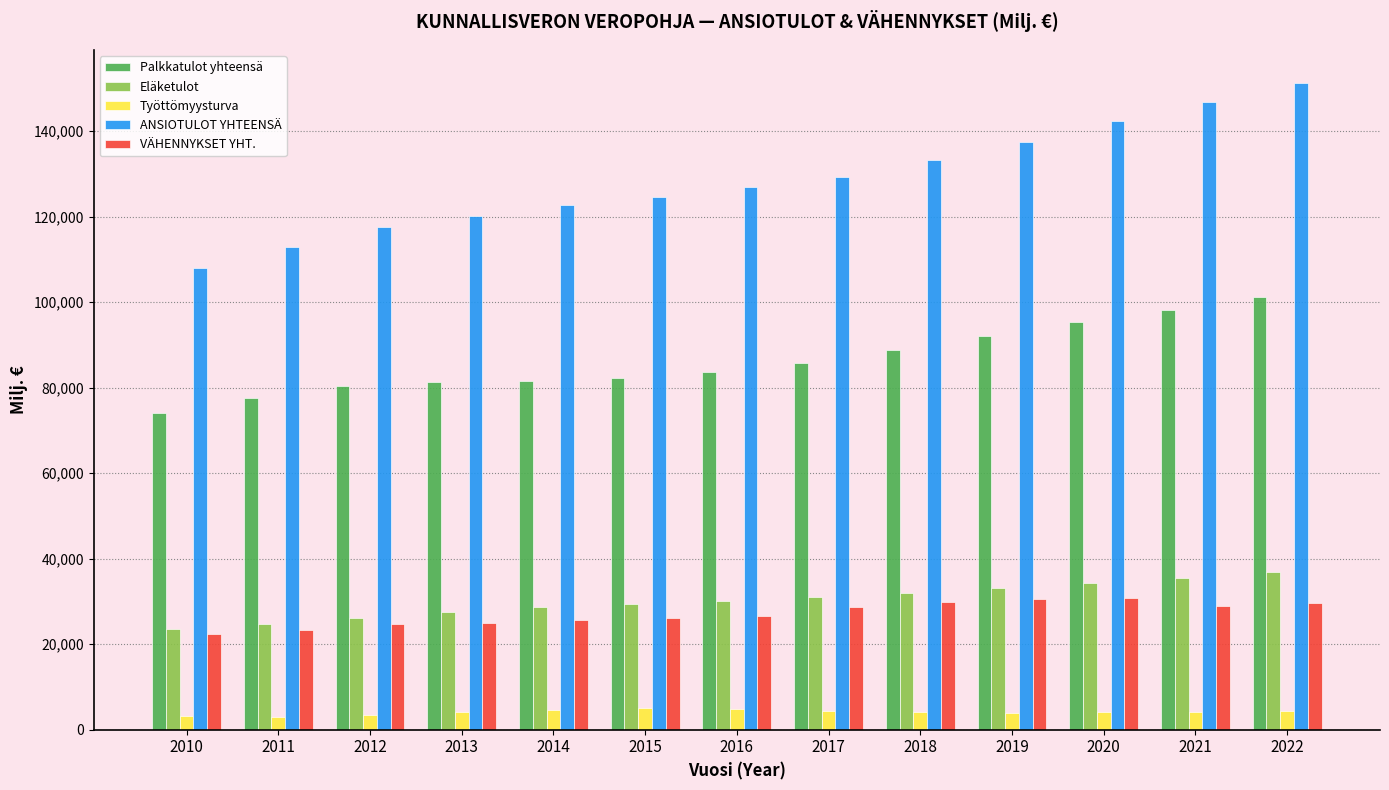

What is the difference between the maximum and second lowest values in the Palkkatulot yhteensä series?

23612.1